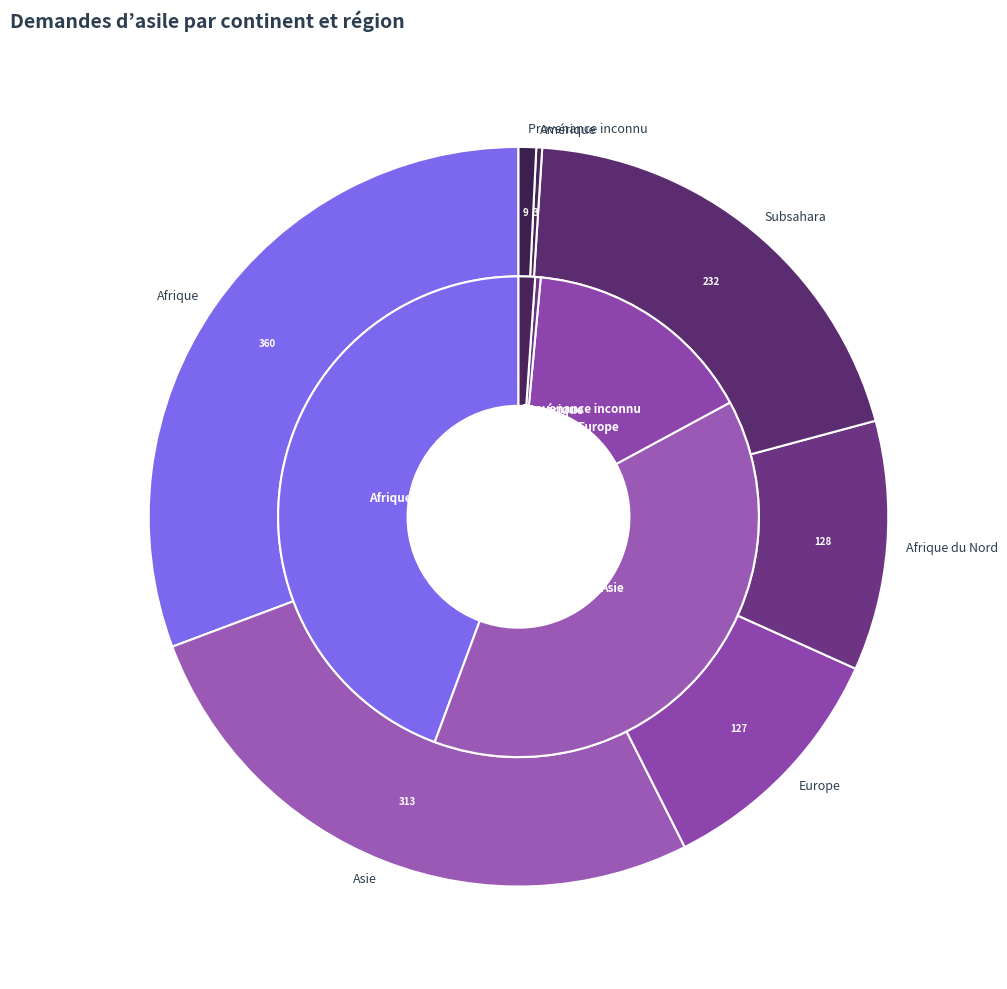

Which slice is the largest?

Afrique